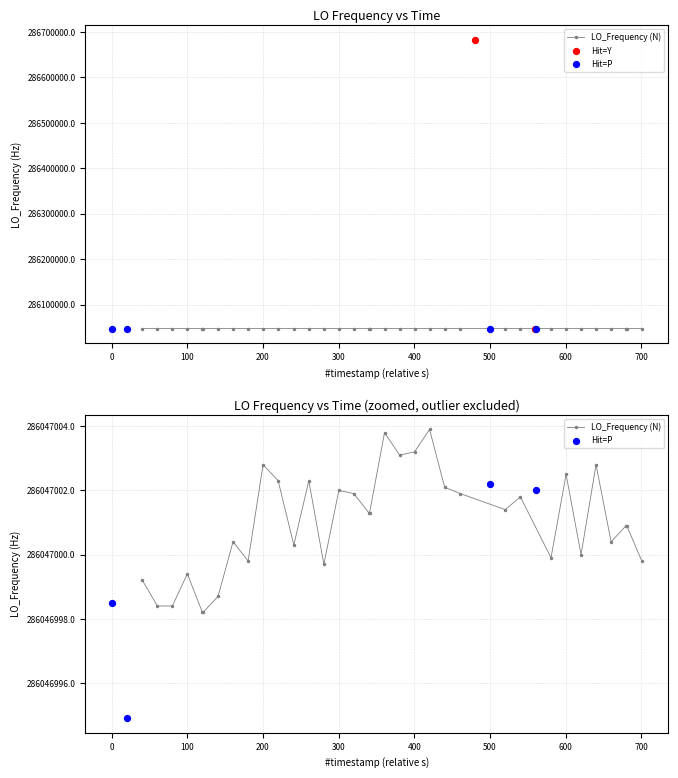

Approximately how many times larger is the value at 36 compared to 35?

1.0